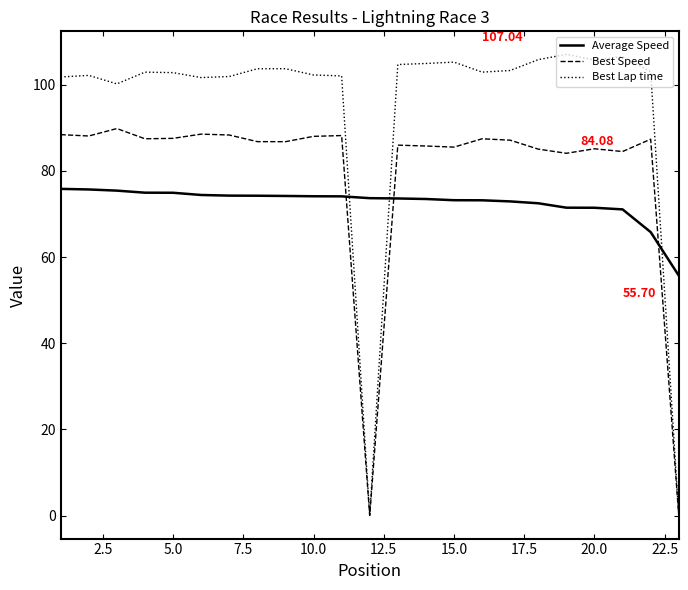

List the series in order of their peak value, highest first.

Best Lap time, Best Speed, Average Speed